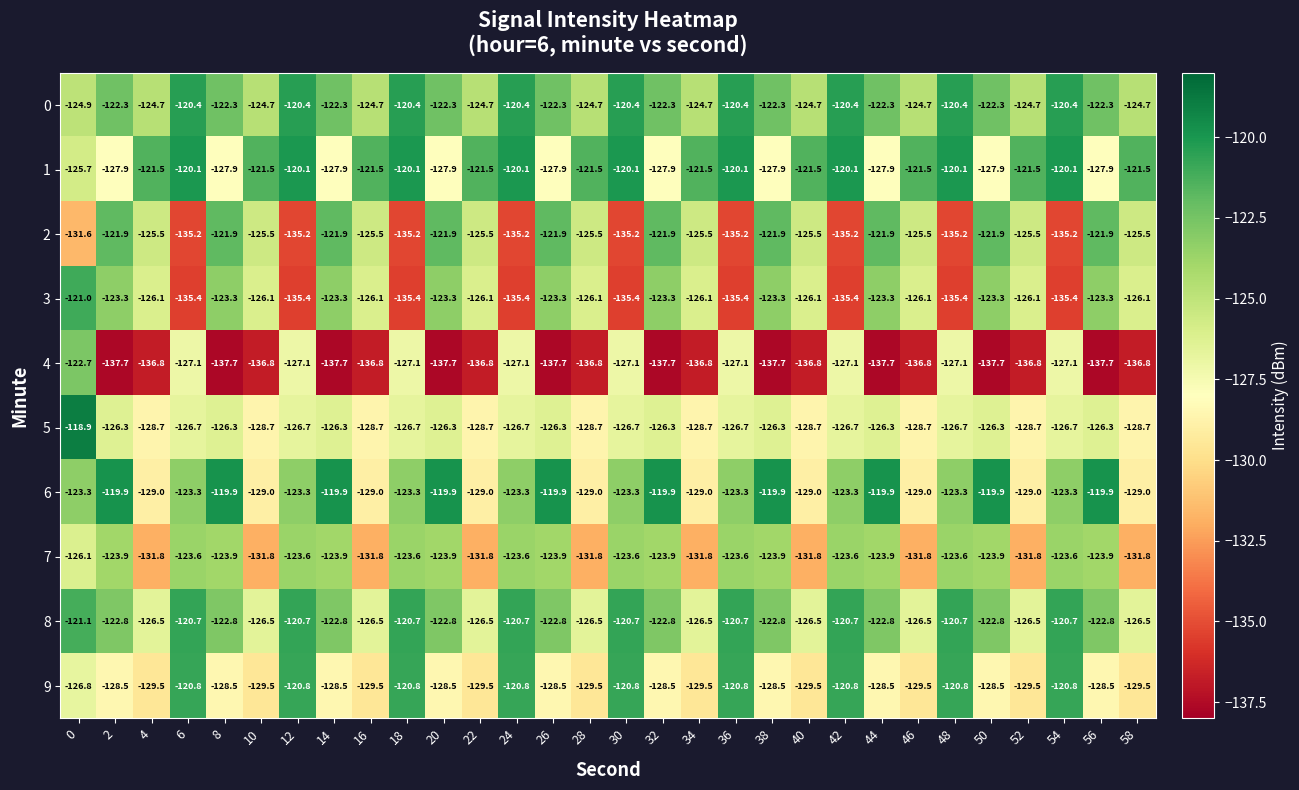

What is the difference between the 3 values at 50 and 0?

2.3